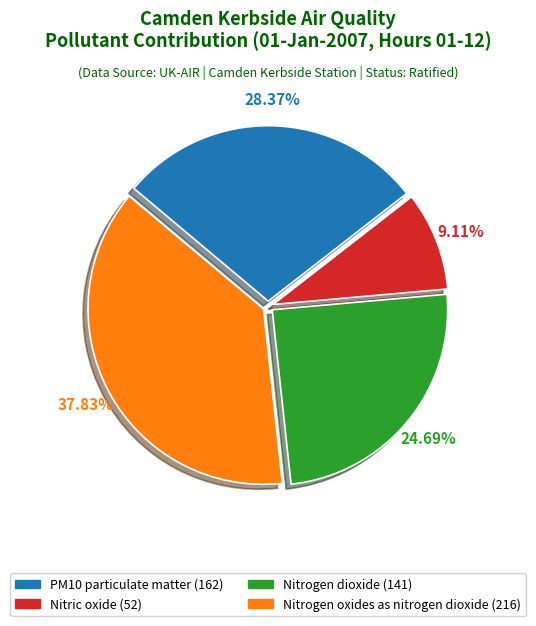

What is the largest slice in the pie chart?

Nitrogen oxides as nitrogen dioxide (216)